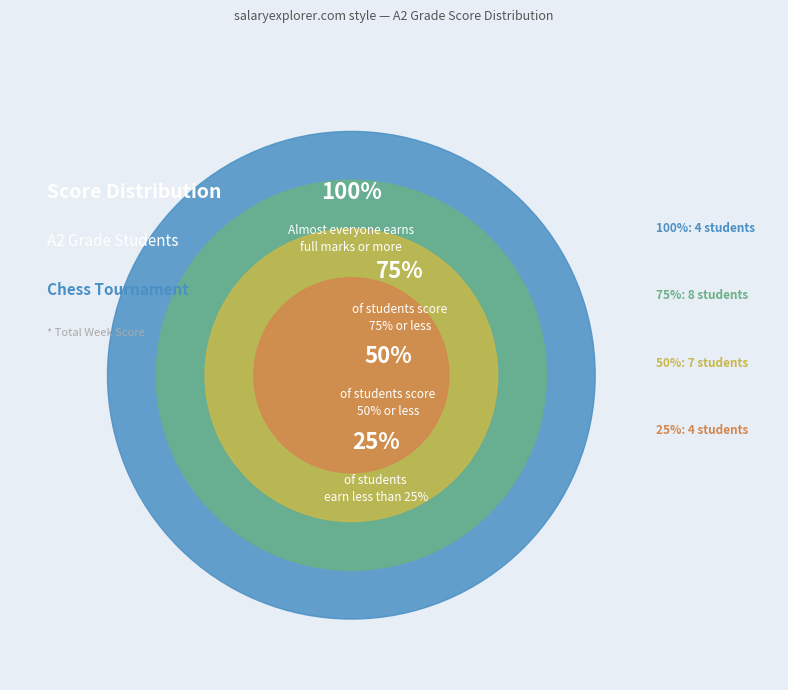

Count the number of slices in the pie.

4